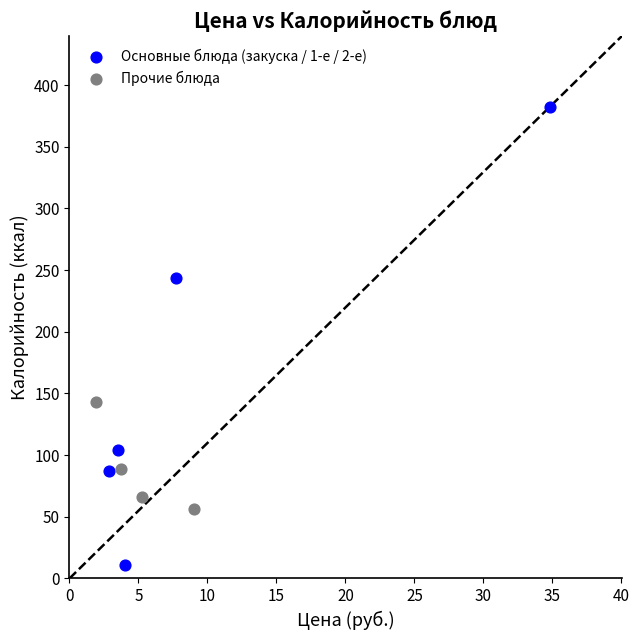

Which series contains the highest Y value?

Основные блюда (закуска / 1-е / 2-е)